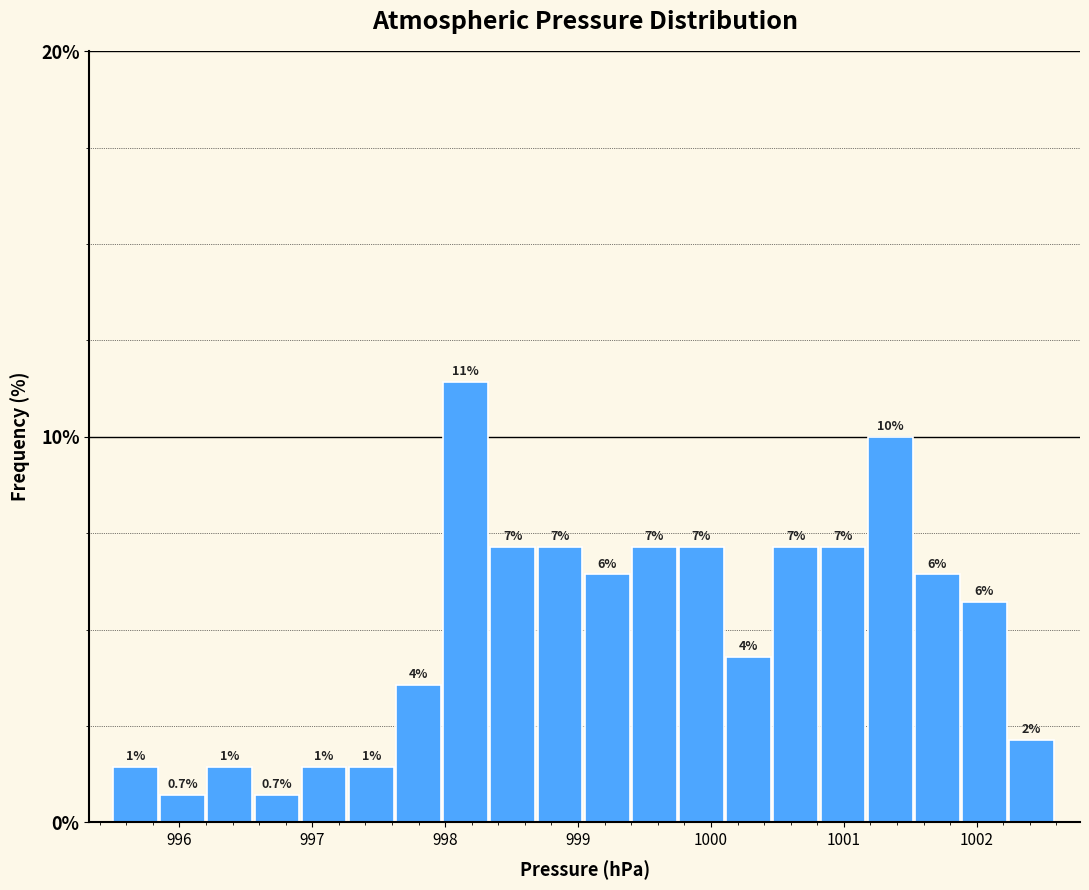

Read against the x-axis, roughly where is the centre of the tallest bar?

998.2